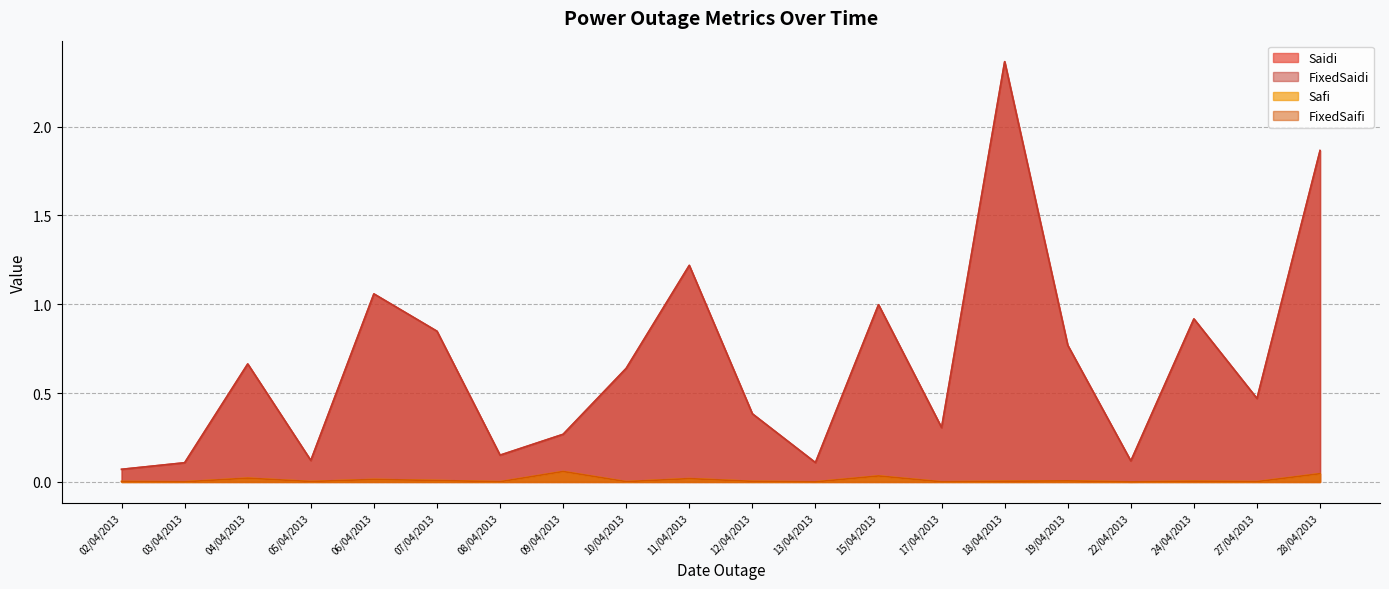

At 13/04/2013, list the series in order from smallest to largest.

Safi, FixedSaifi, Saidi, FixedSaidi